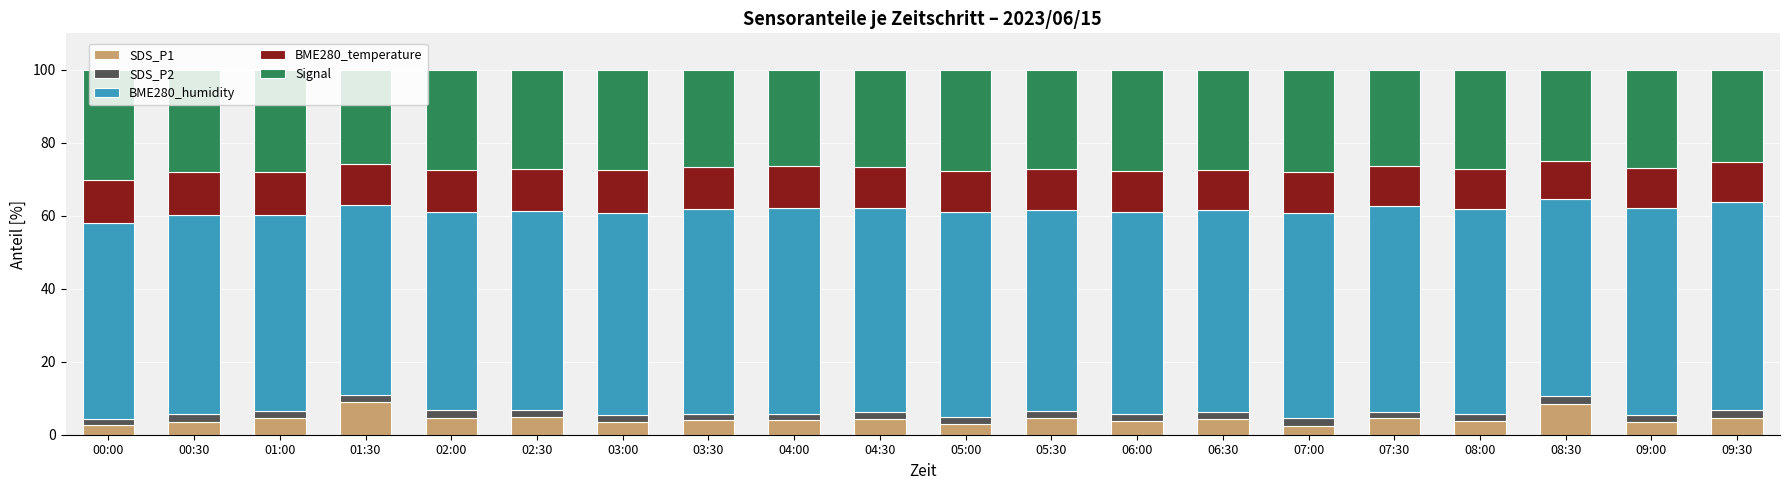

What is the minimum value for SDS_P1?

2.5